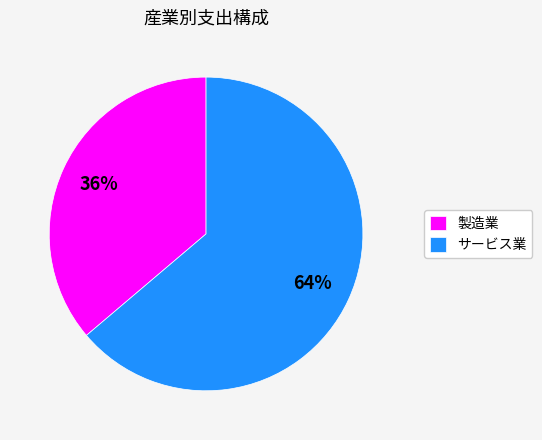

Is there a majority slice in this chart?

Yes